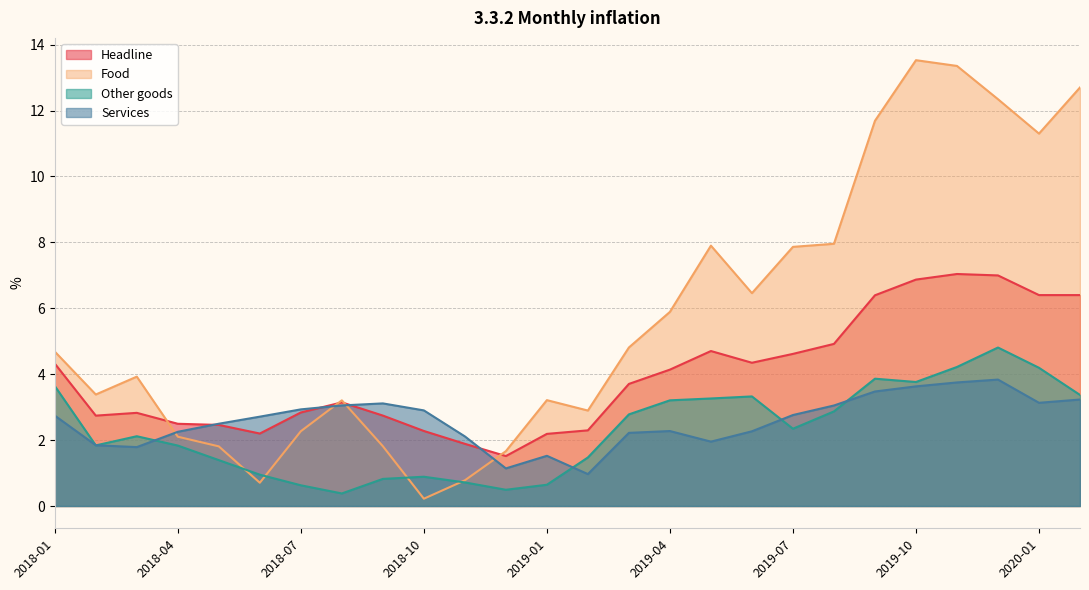

What is the value of the Food point at the 21st from the left?

11.7